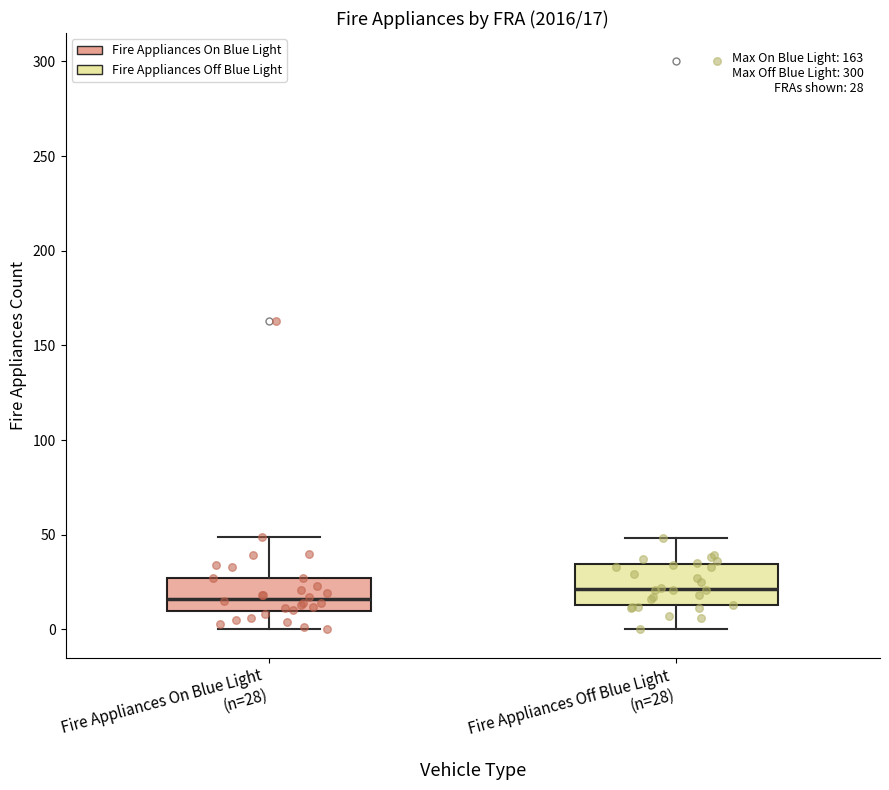

Which box's median line is the lowest?

Fire Appliances On Blue Light (n=28)